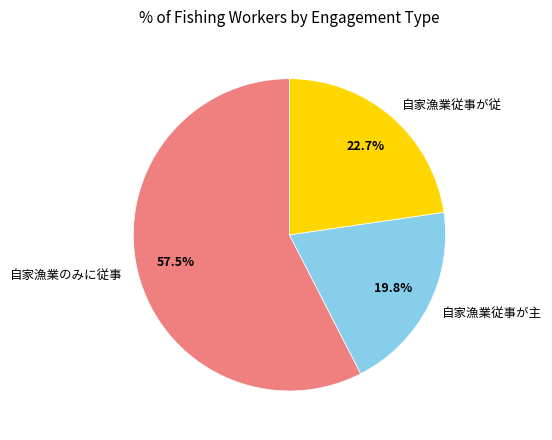

What is the largest slice in the pie chart?

自家漁業のみに従事